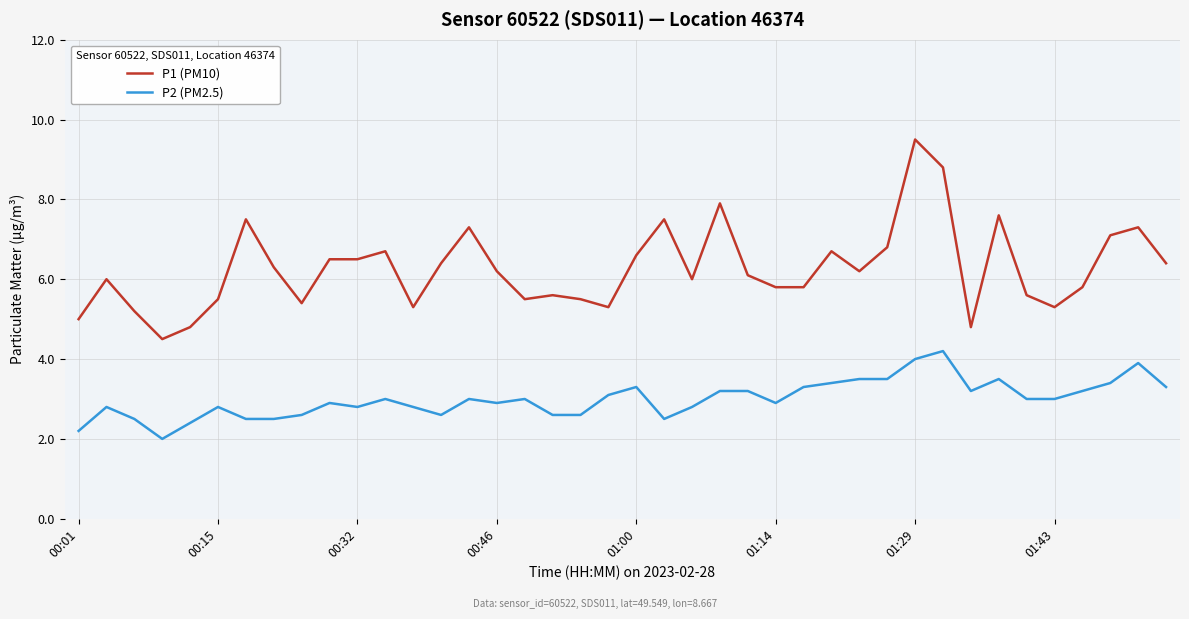

True or false: P1 (PM10) and P2 (PM2.5) intersect in this chart.

False